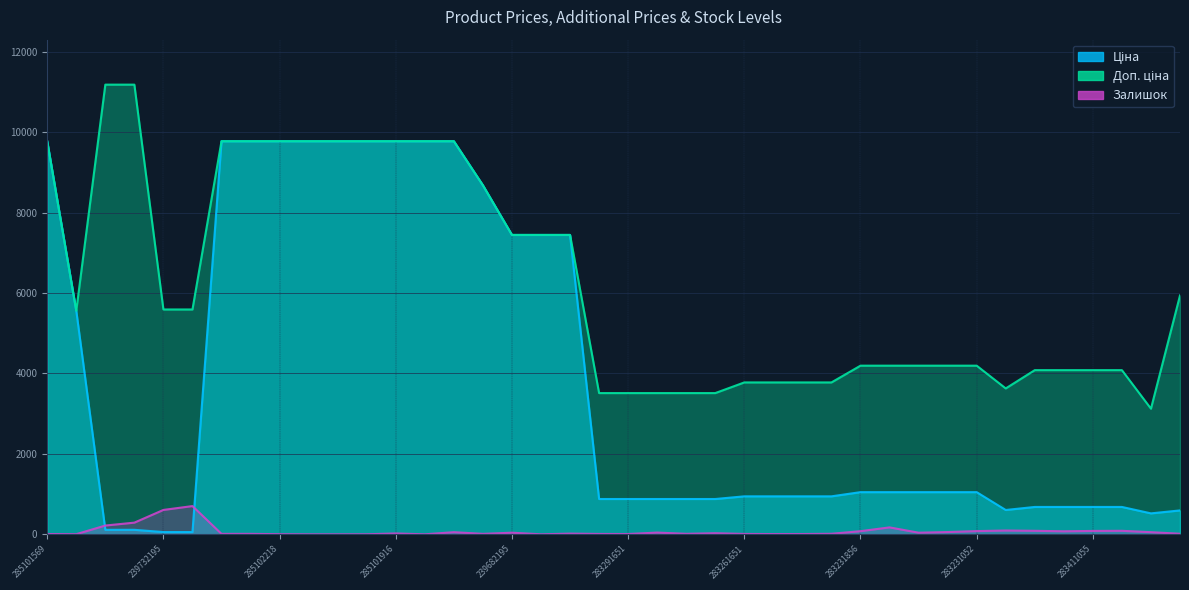

How many data points in Ціна are above 1048?

20